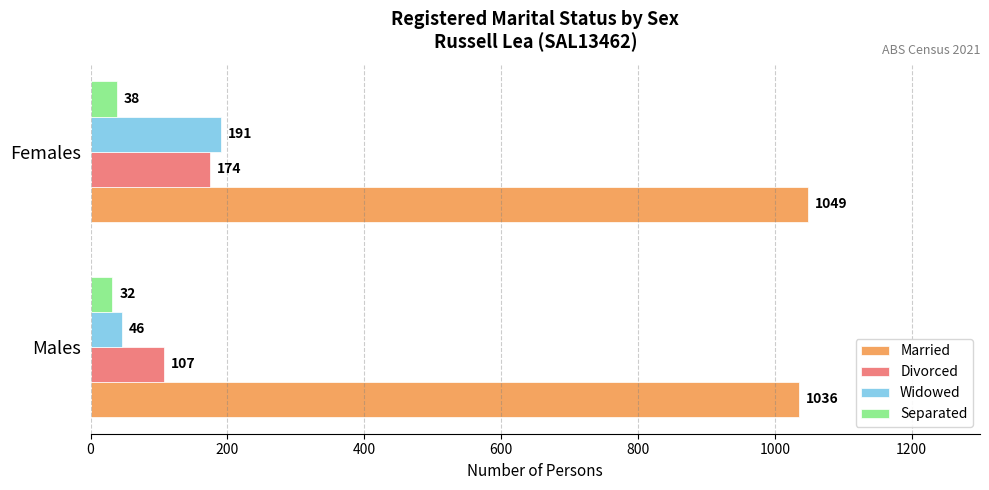

Which series has the largest range (max minus min)?

Widowed